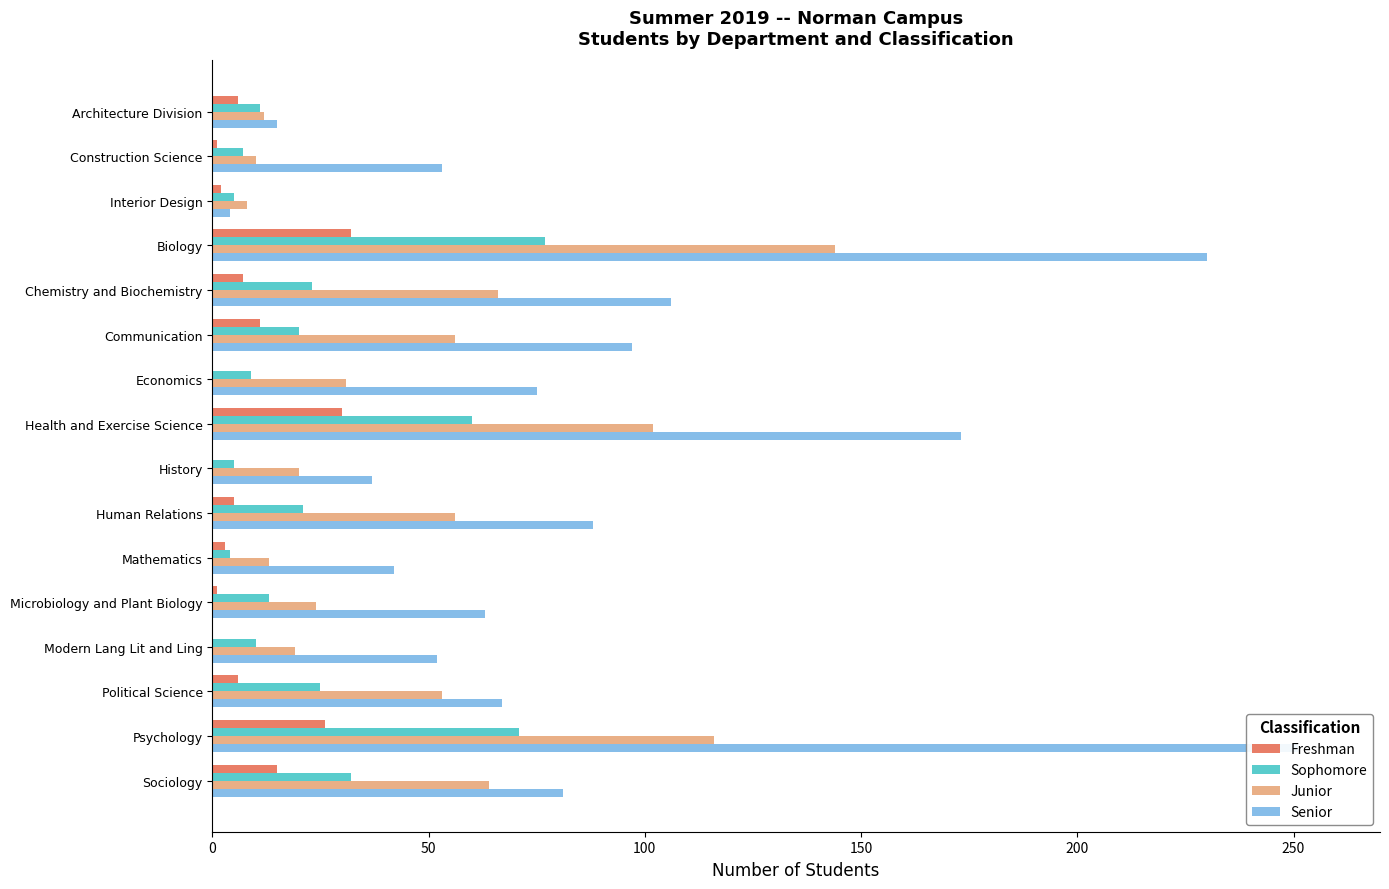

What is the sum of all Freshman values?

145